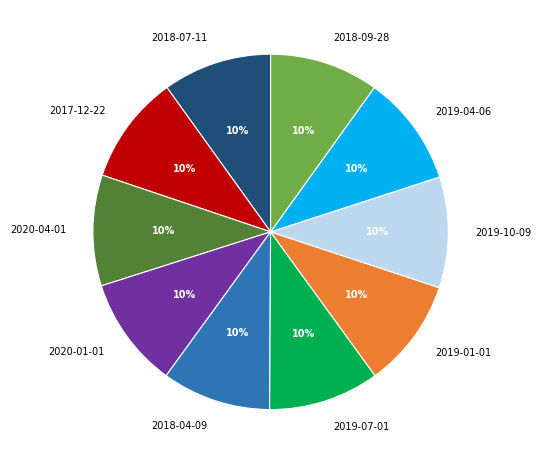

Is the sum of 2019-04-06 and 2019-07-01 greater than half?

No